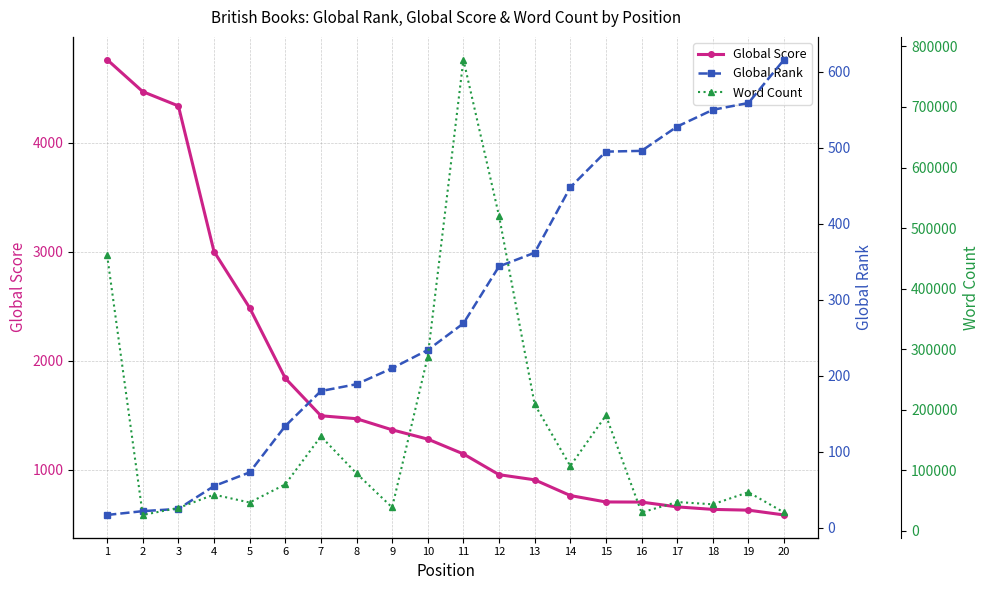

Reading left to right, extract all data points from this chart.

Global Score: 1=4760	2=4467	3=4336	4=3002	5=2486	6=1841	7=1497	8=1470	9=1368	10=1283	11=1147	12=957	13=910	14=766	15=707	16=706	17=662	18=639	19=632	20=588
Global Rank: 1=17	2=22	3=25	4=55	5=73	6=134	7=180	8=189	9=210	10=234	11=269	12=344	13=362	14=448	15=495	16=496	17=528	18=550	19=559	20=616
Word Count: 1=455125	2=26429	3=38000	4=59960	5=46972	6=76944	7=156154	8=95022	9=38867	10=288000	11=778045	12=520000	13=209000	14=107253	15=190637	16=30555	17=47765	18=44000	19=64000	20=30555